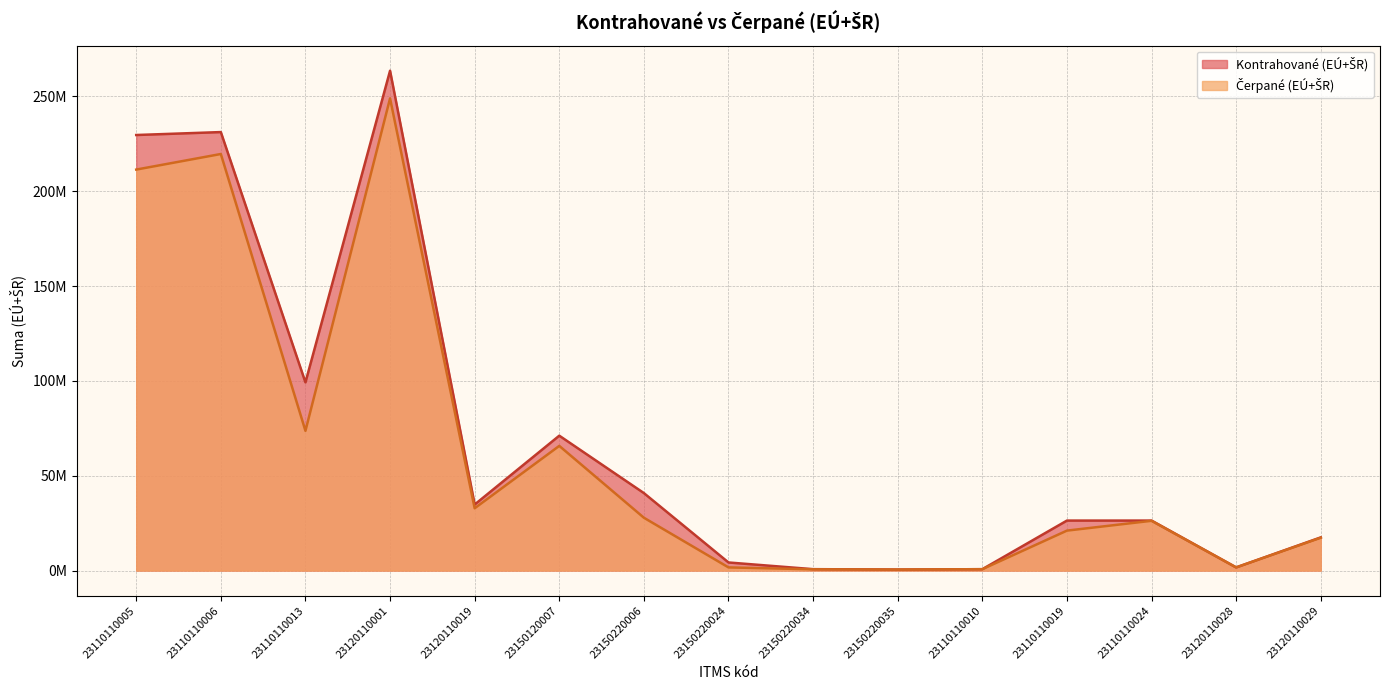

True or false: Kontrahované (EÚ+ŠR) and Čerpané (EÚ+ŠR) cross at least once.

False